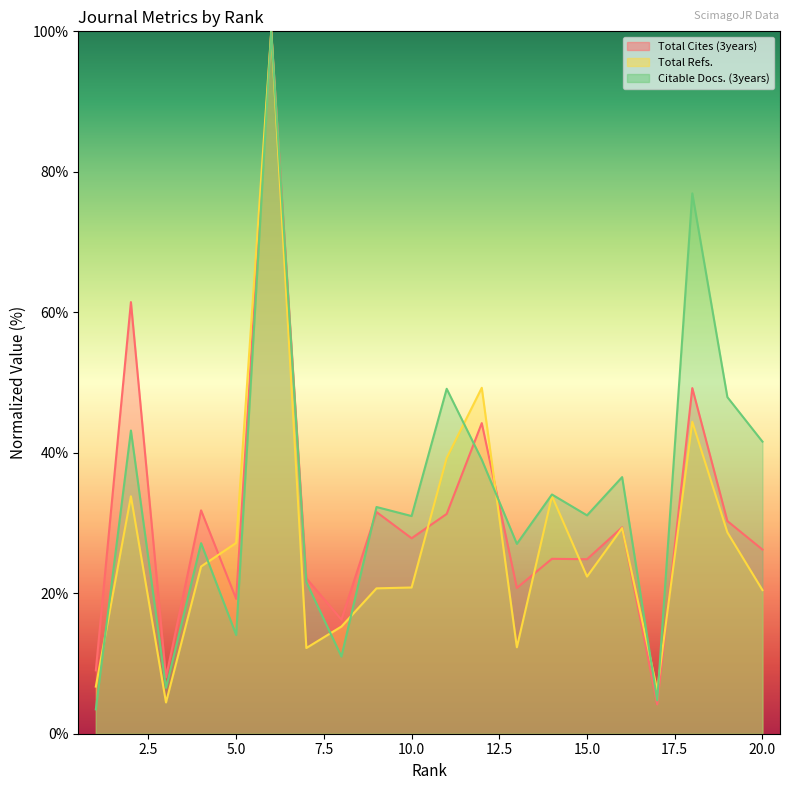

Which category has the highest value across all series?

6